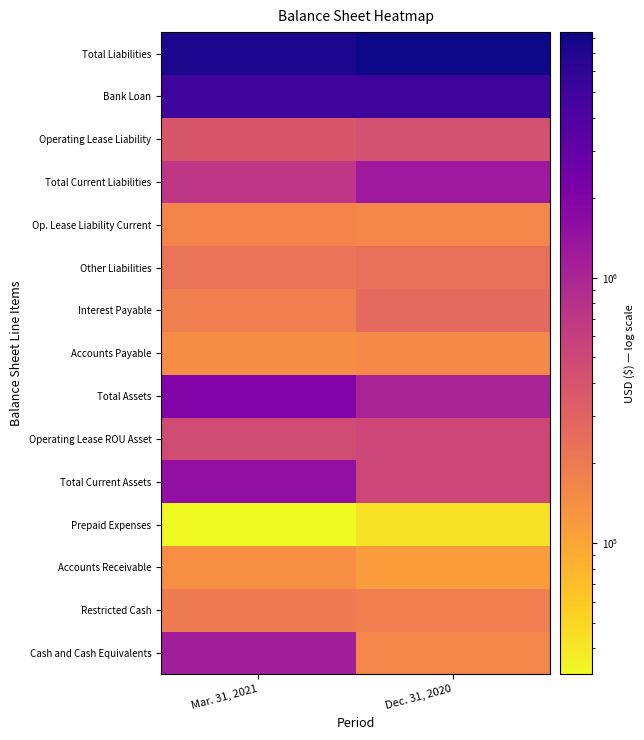

At which category is the sum across all series the highest?

Mar. 31, 2021